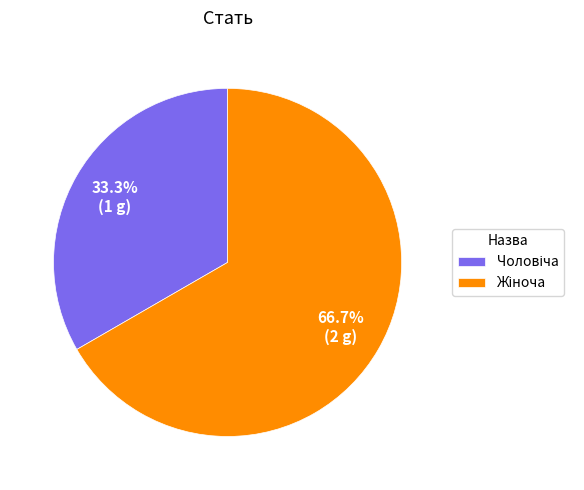

Is there any slice that represents more than half of the pie?

Yes